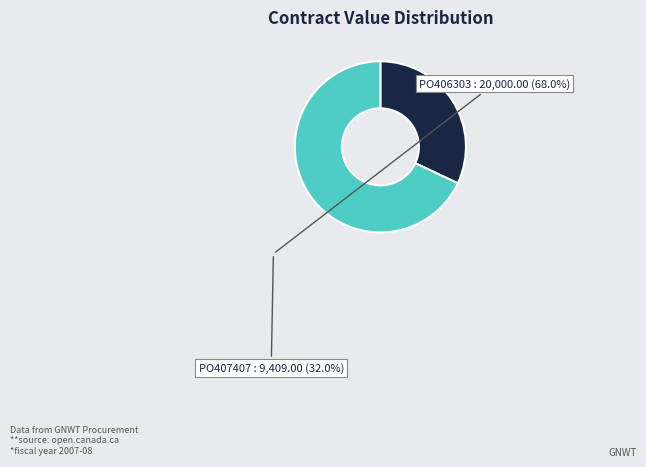

Is PO407407 the majority of the pie?

No